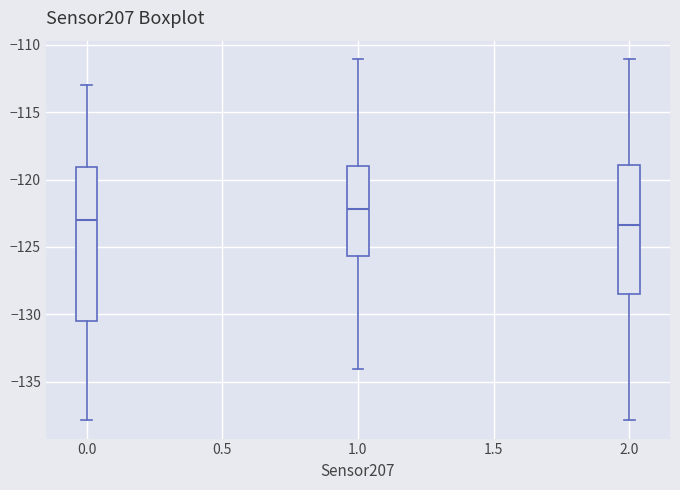

Which box's median line is the highest?

1.0